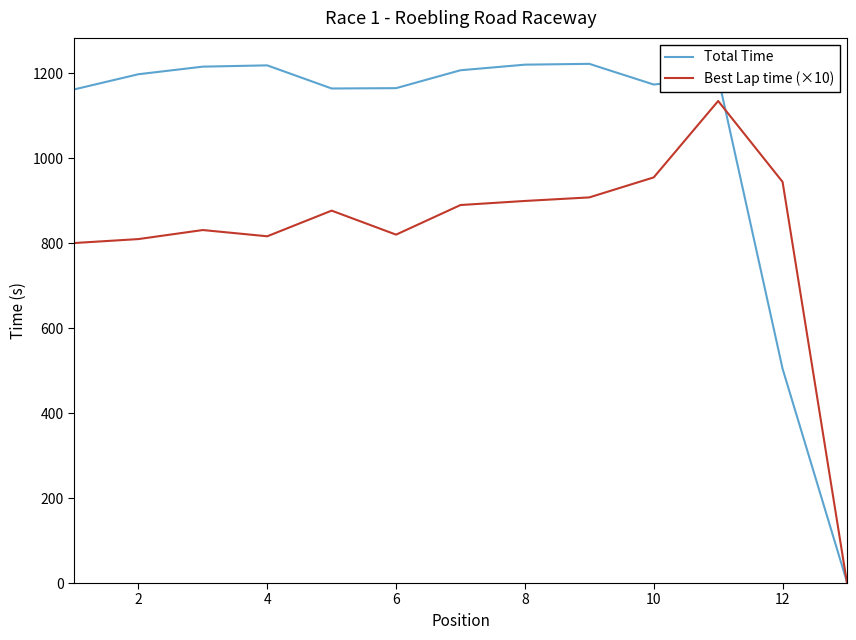

Which series has the largest total across all categories?

Total Time